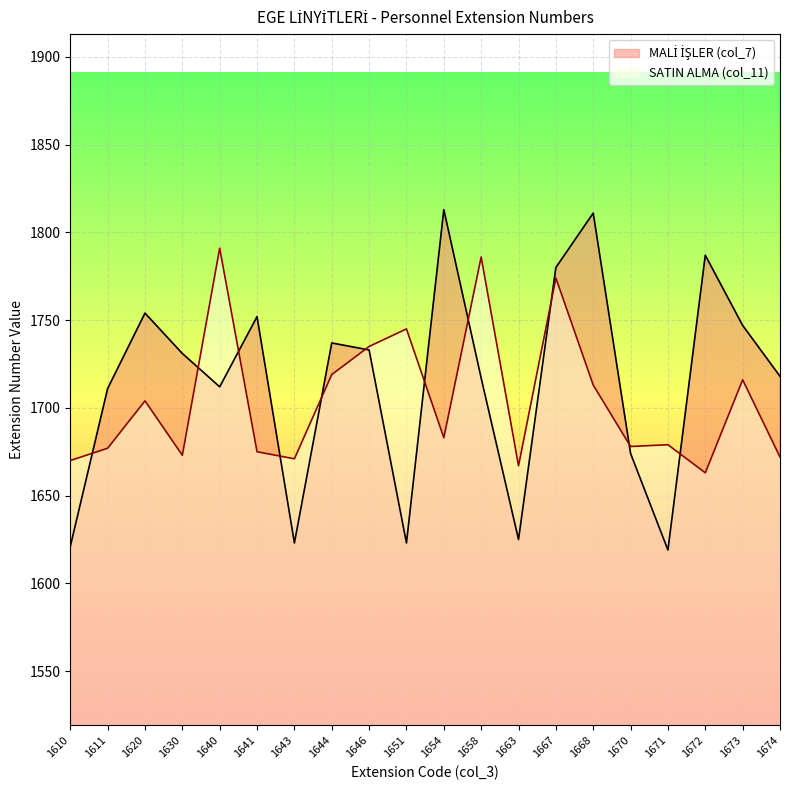

Which series has the largest range (max minus min)?

MALİ İŞLER (col_7)